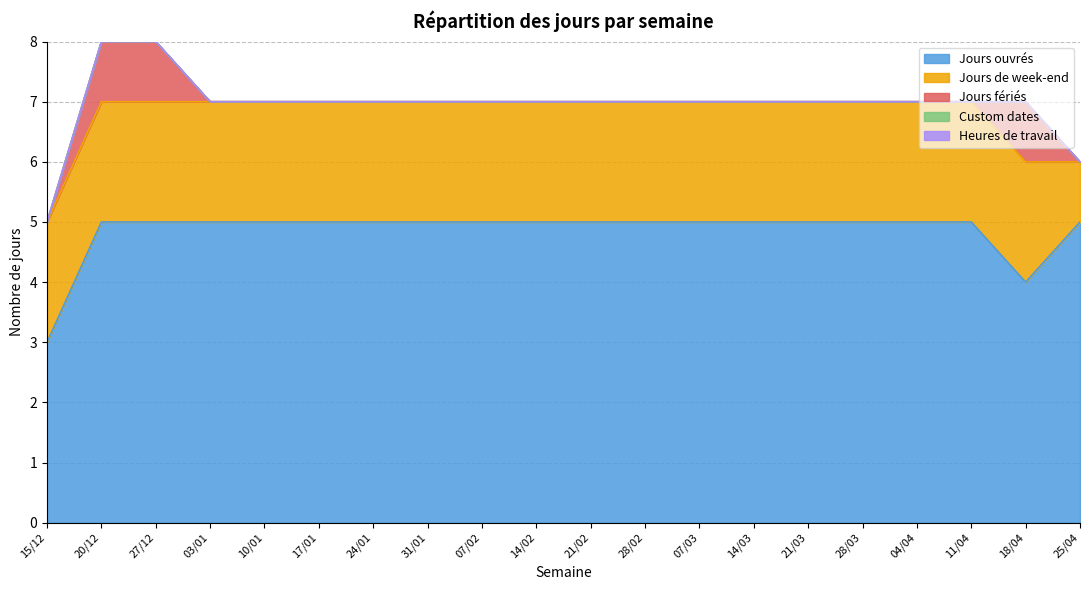

What is the label of the 20th point from the left?

25/04